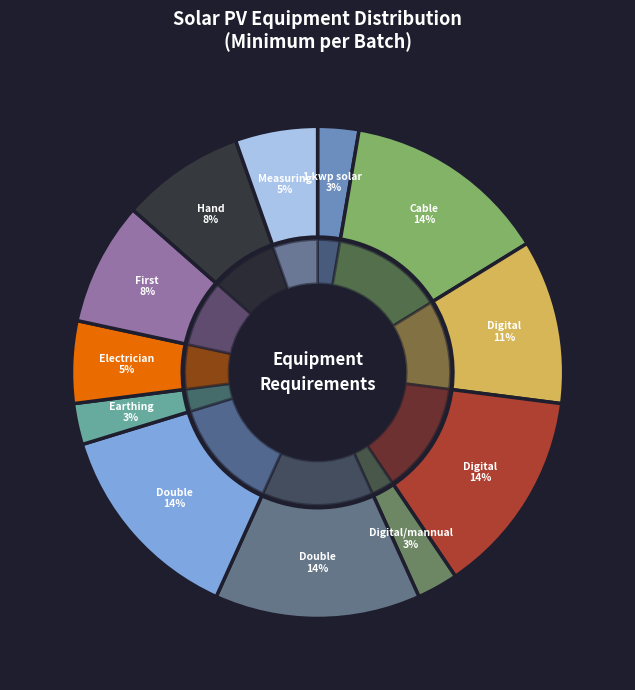

How many slices are in this pie chart?

12